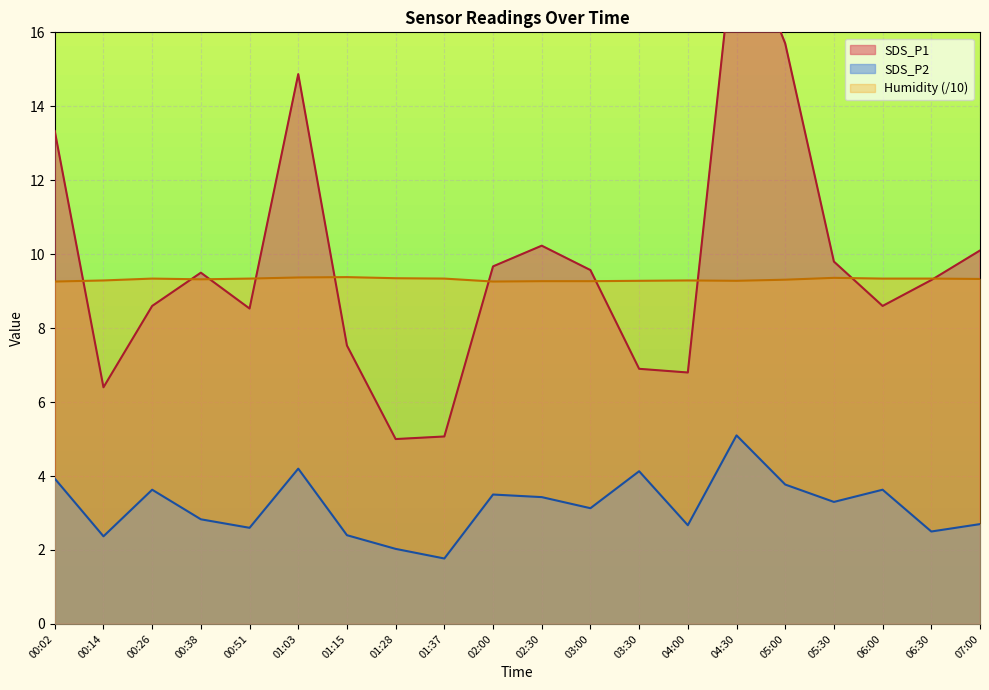

What is the label of the 7th point from the right?

04:00